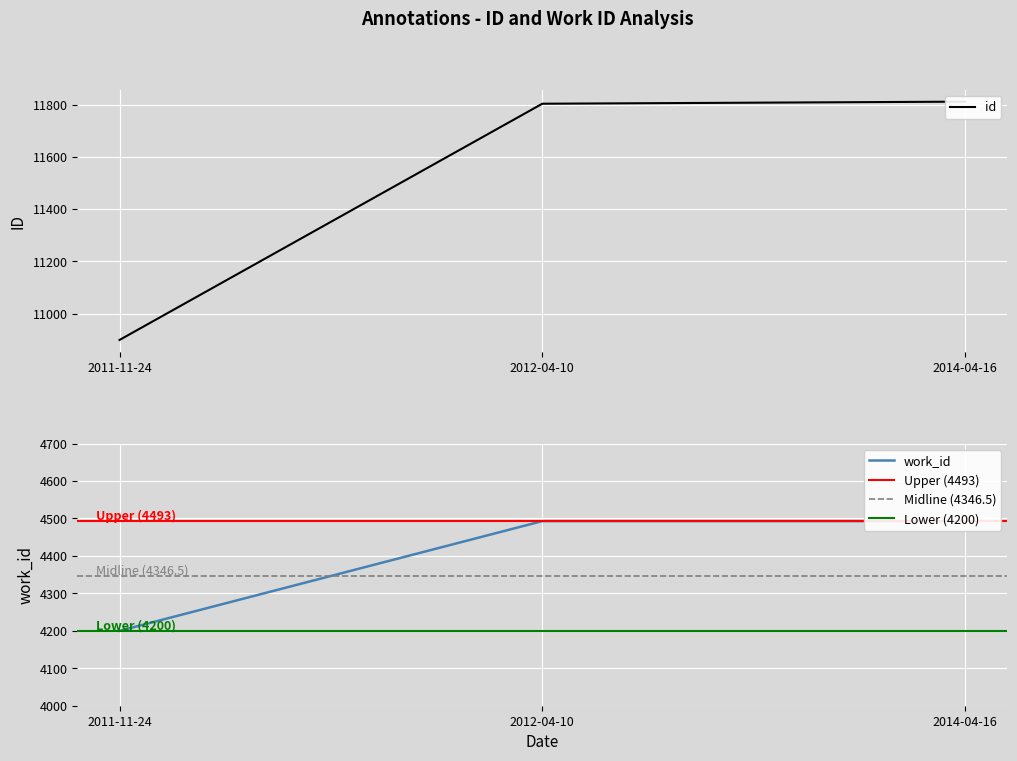

What is the minimum value for id?

10899